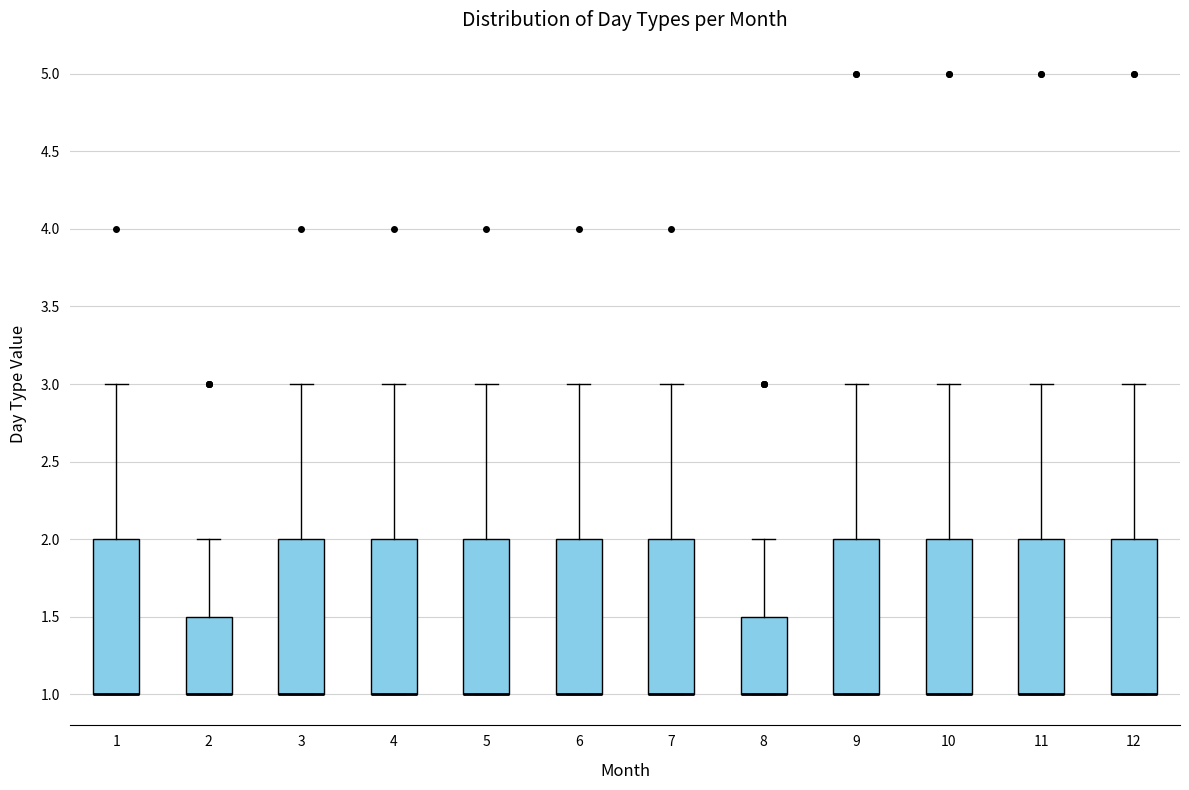

Where is the upper edge of the box at x = 4 on the y-axis? The values are not printed on the chart, so give them approximately, as read against the axis.

2.0